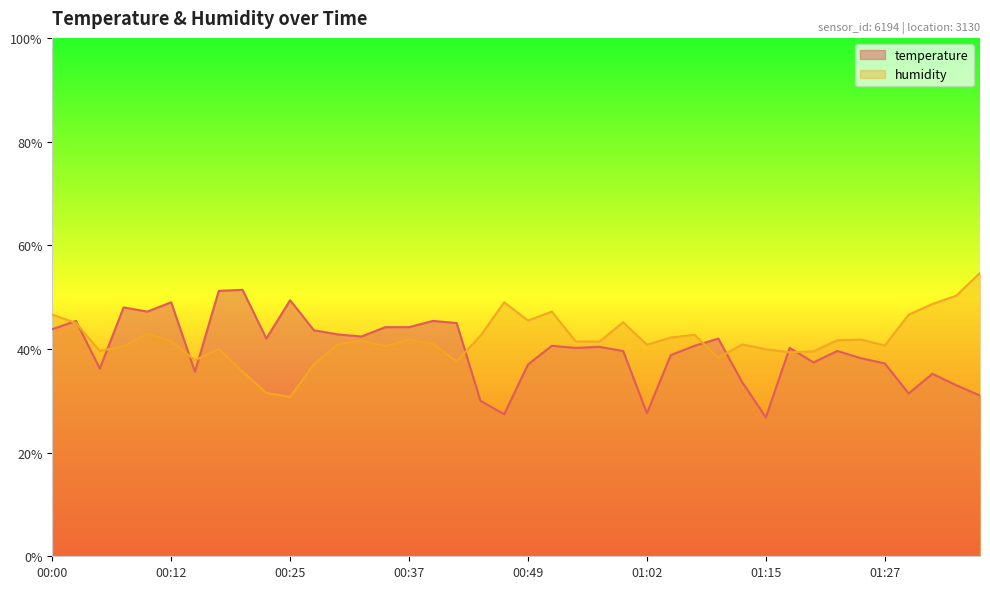

Where is temperature nearest to the value 39?

01:04